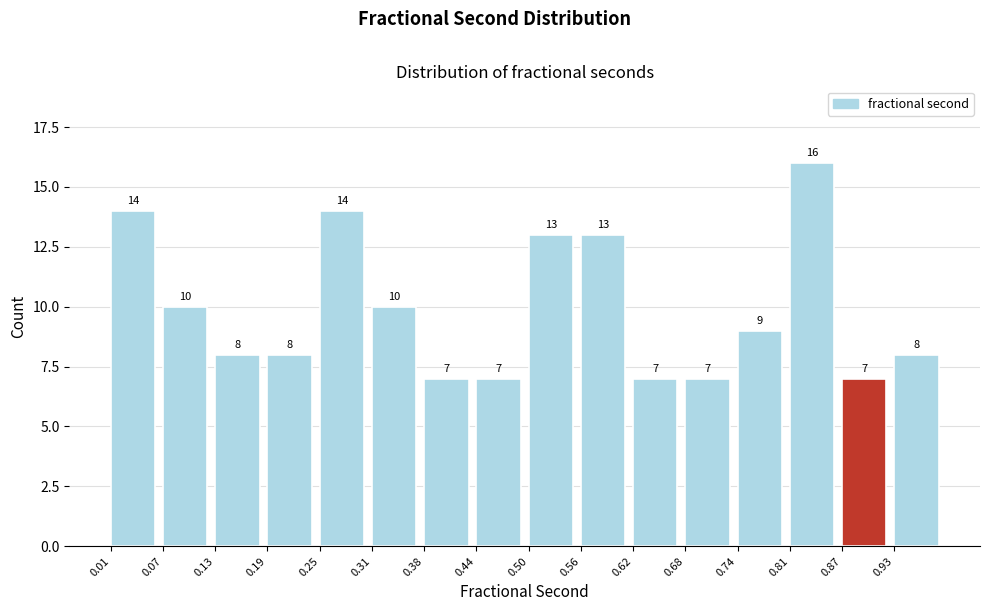

Reading left to right, transcribe this chart: for each bar, give the range it covers on the x-axis and its height. The bar edges are not printed on the chart, so give them approximately, as read against the axis.

0.01 to 0.07: 14
0.07 to 0.13: 10
0.13 to 0.19: 8
0.19 to 0.25: 8
0.25 to 0.31: 14
0.31 to 0.38: 10
0.38 to 0.44: 7
0.44 to 0.50: 7
0.50 to 0.56: 13
0.56 to 0.62: 13
0.62 to 0.68: 7
0.68 to 0.74: 7
0.74 to 0.81: 9
0.81 to 0.87: 16
0.87 to 0.93: 7
0.93 to 0.99: 8